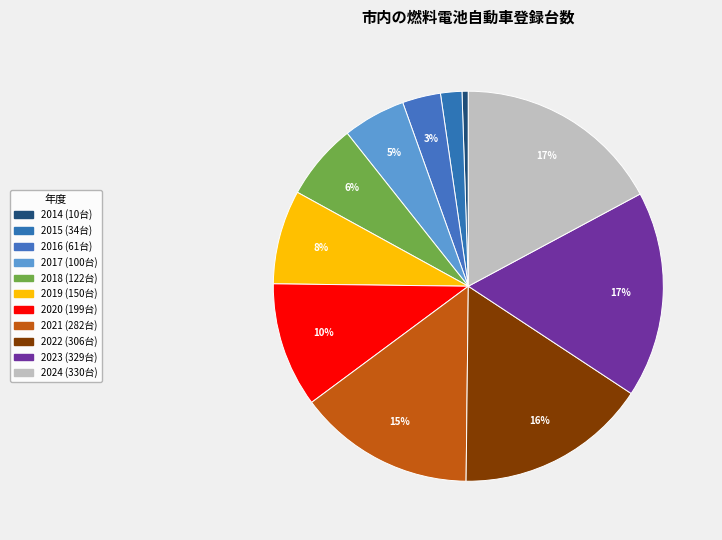

What percentage is the 2017 slice, to the nearest percent?

5%